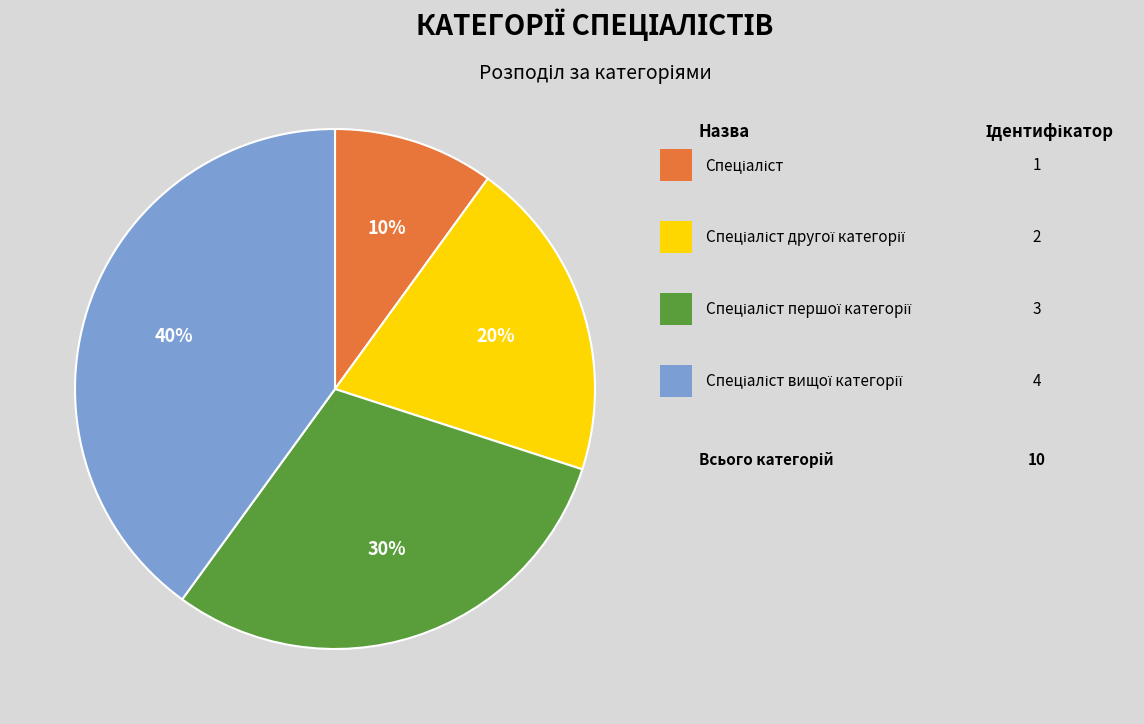

To the nearest percent, what is the average slice percentage?

25%